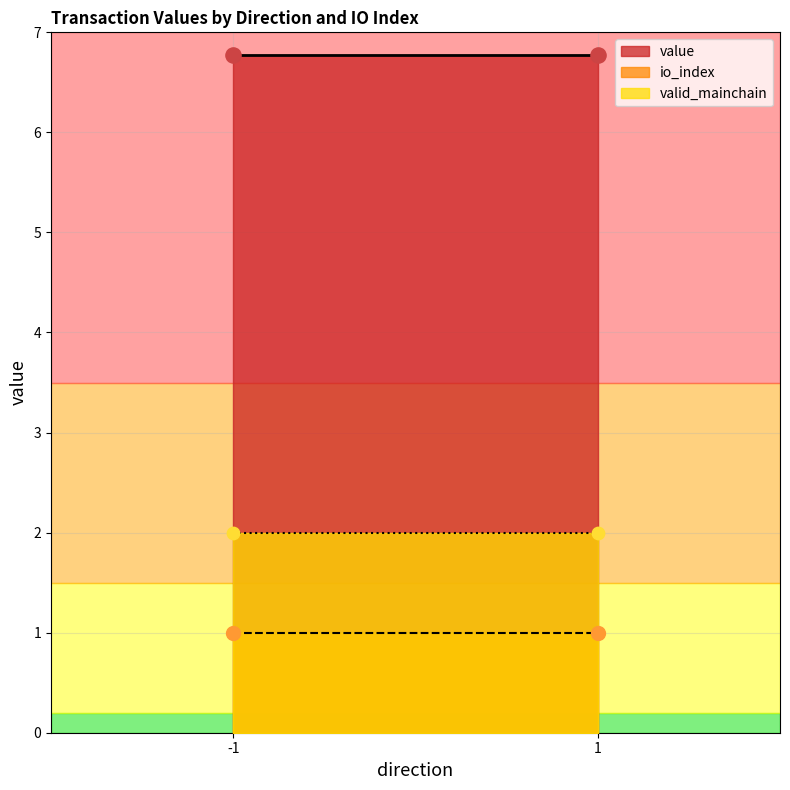

What are all the series names shown in the legend?

io_index, value, valid_mainchain